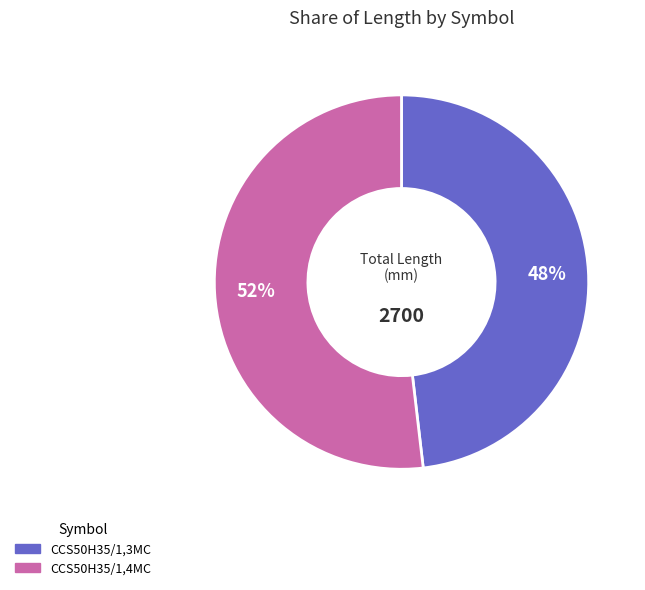

Does any single category account for the majority?

Yes